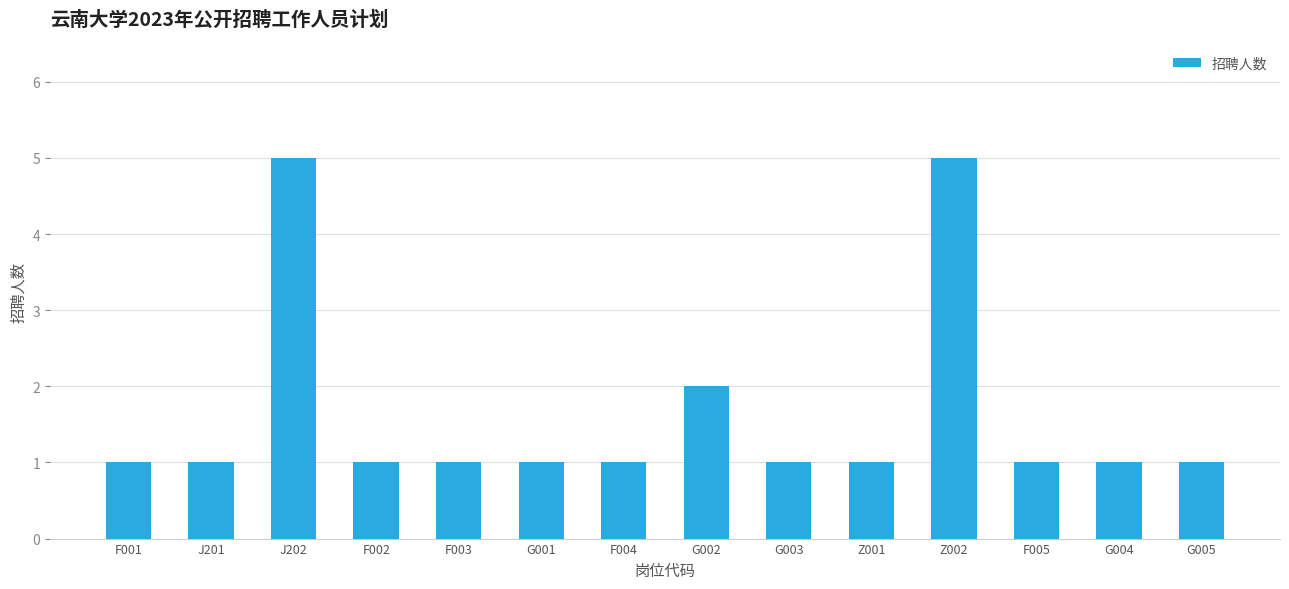

Are the bars grouped side by side (vs. stacked)?

No